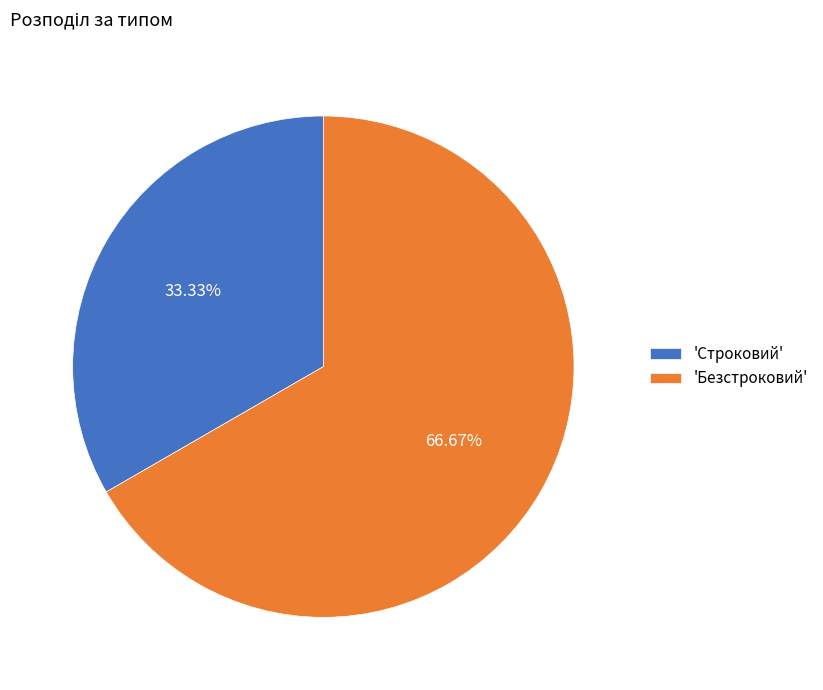

Which category has the smallest portion of the pie?

'Строковий'